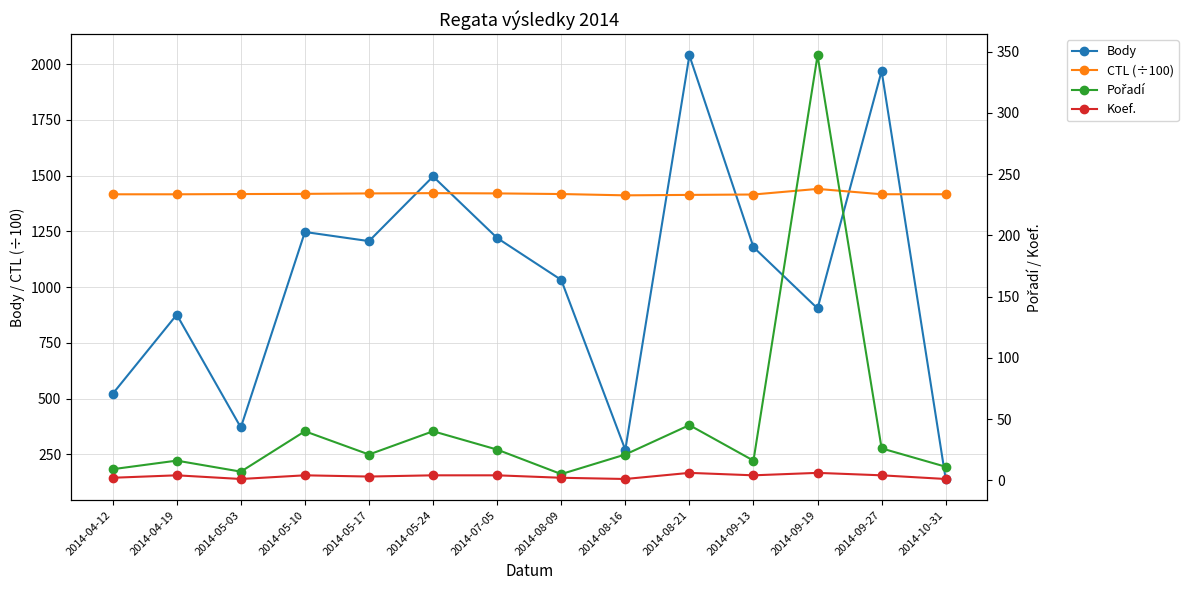

At how many categories does at least one series exceed 1024?

14